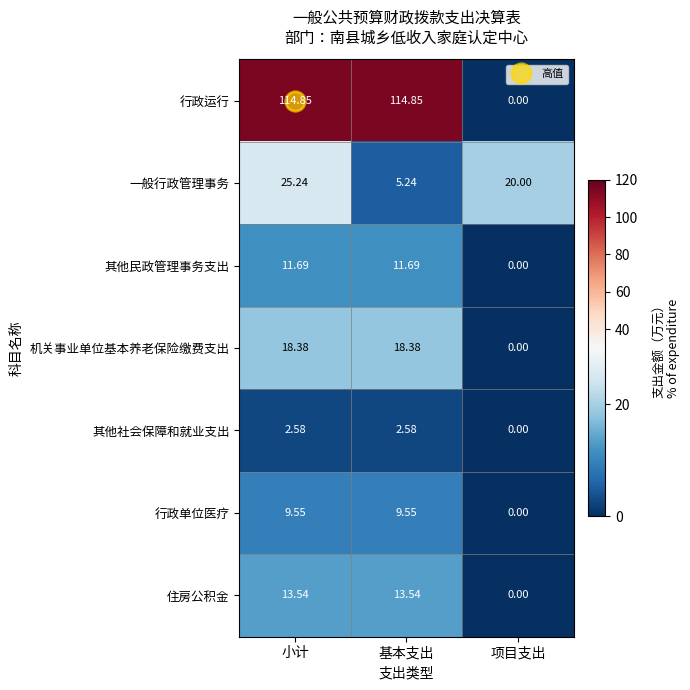

Which series has the widest spread of values?

行政运行